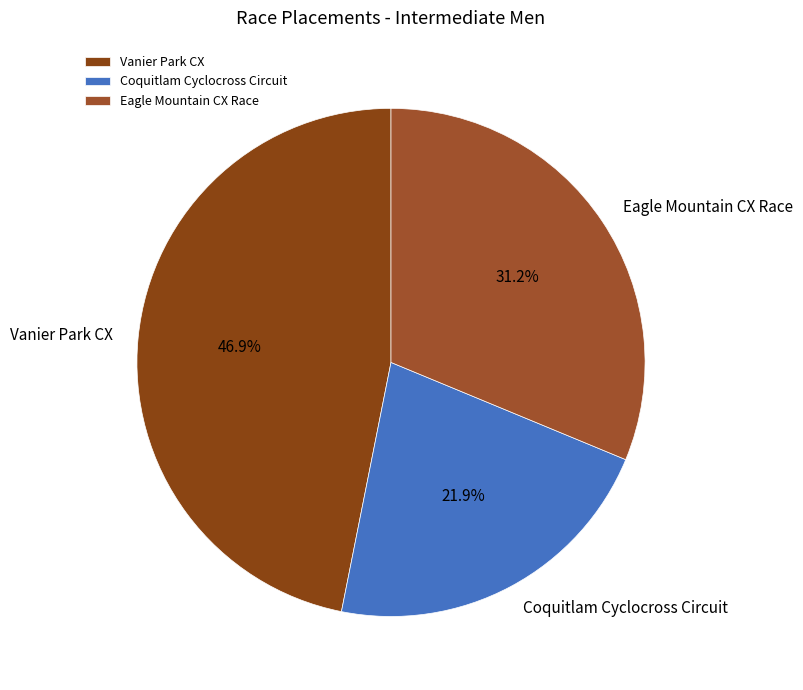

Combined, what portion of the pie is Coquitlam Cyclocross Circuit and Eagle Mountain CX Race?

53.1%